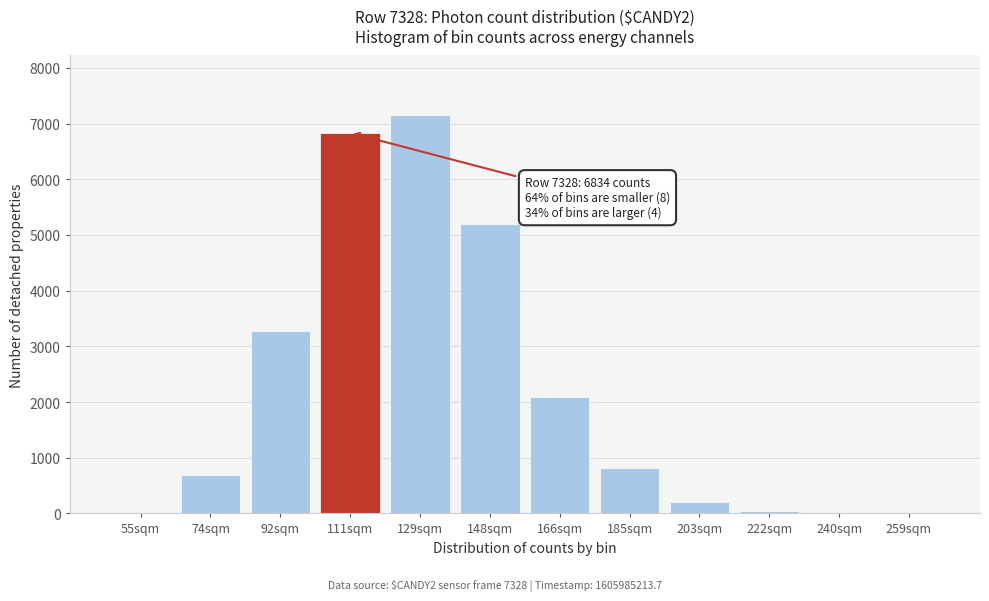

At which category does the chart reach its peak across all series?

129sqm